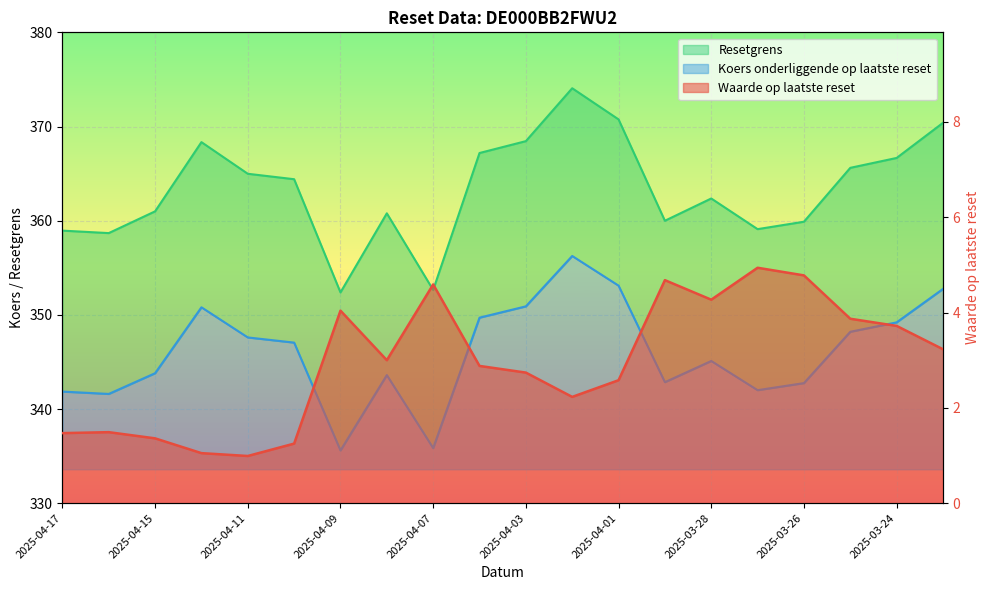

What are all the series names shown in the legend?

Waarde op laatste reset, Resetgrens, Koers onderliggende op laatste reset